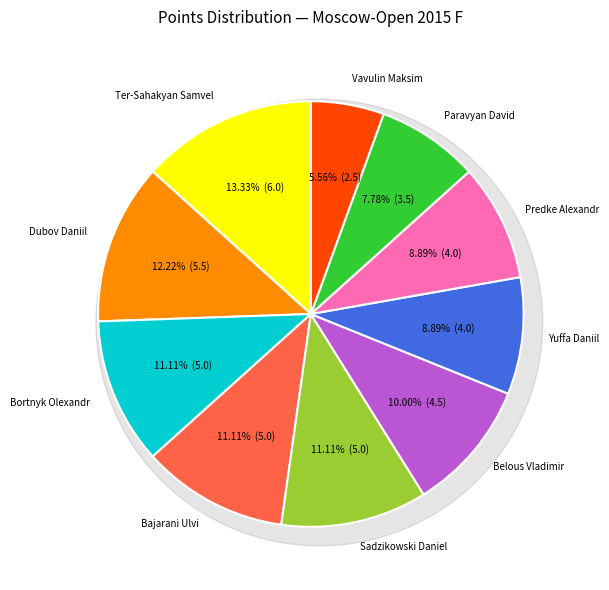

To the nearest percent, what is the combined percentage of Predke Alexandr and Dubov Daniil?

21%